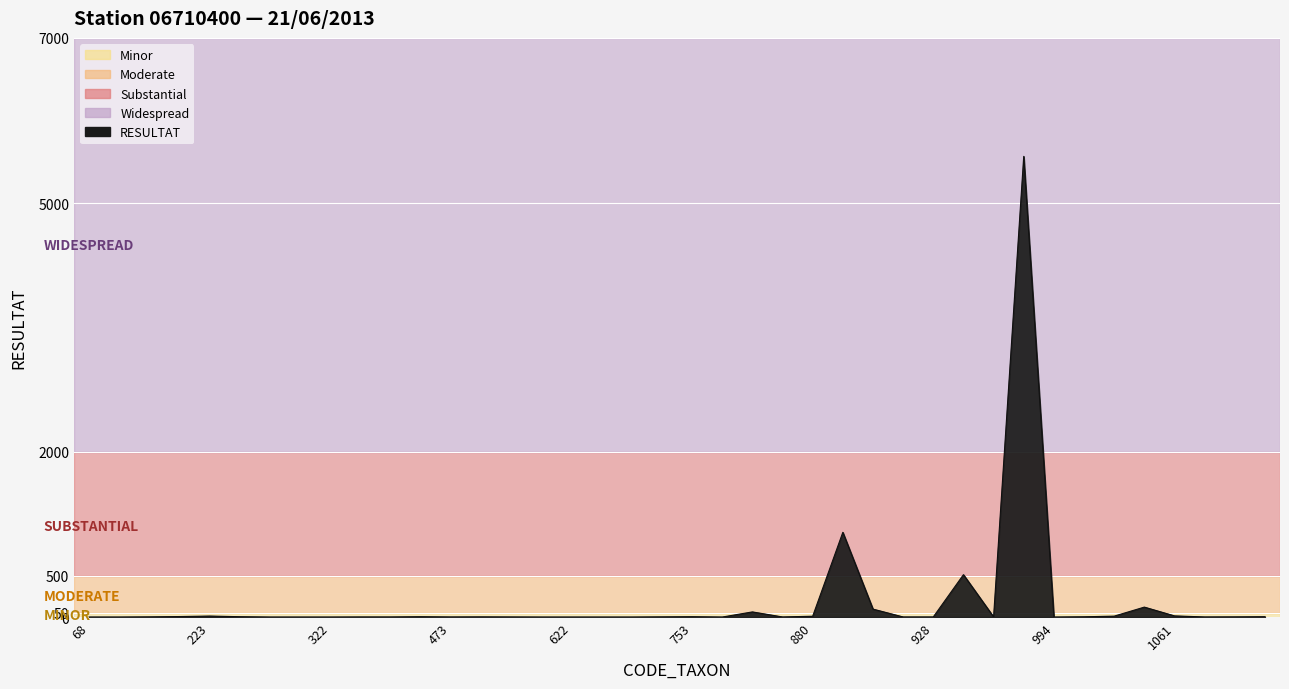

What is the difference between the maximum and minimum values?

5568